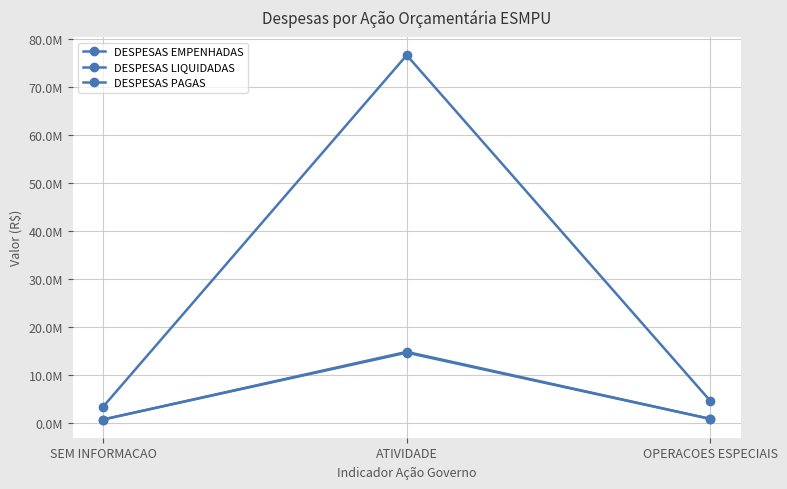

Is it true that DESPESAS EMPENHADAS equals 2308147.9 at OPERACOES ESPECIAIS?

False